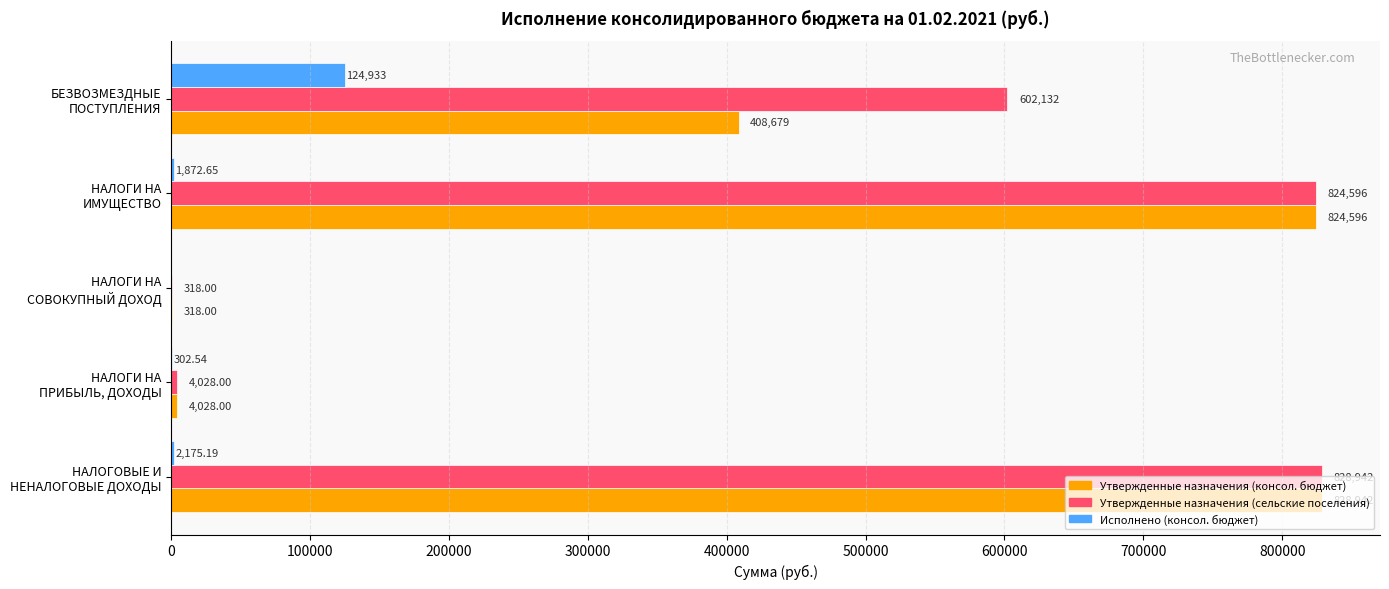

What is the highest value of the Исполнено (консол. бюджет) series?

124933.0